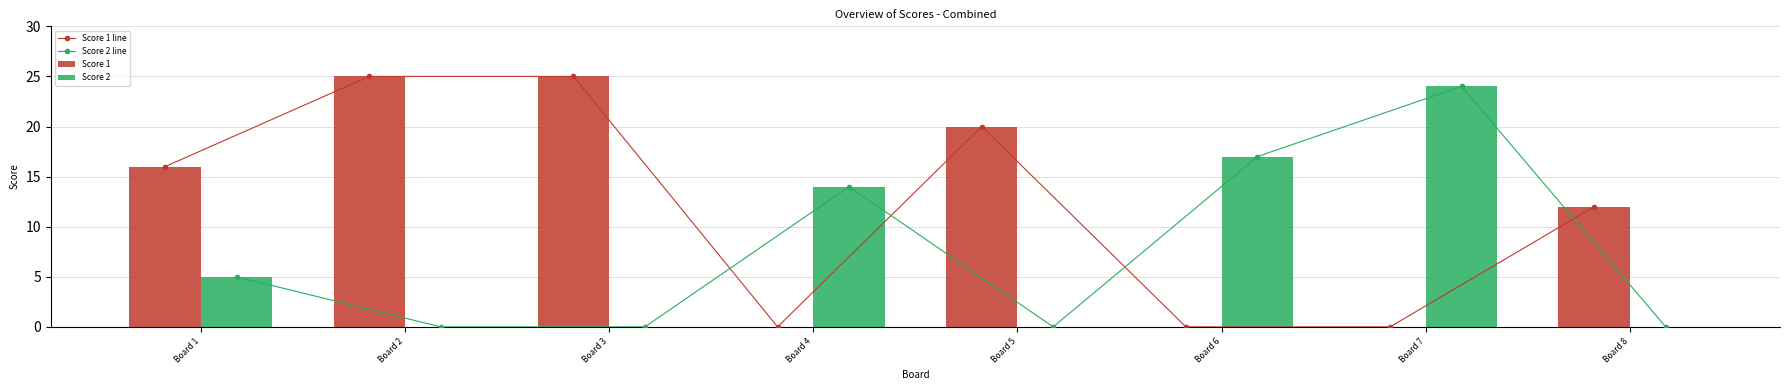

List the labels in order of Score 2 line value, smallest first.

Board 2, Board 3, Board 5, Board 8, Board 1, Board 4, Board 6, Board 7